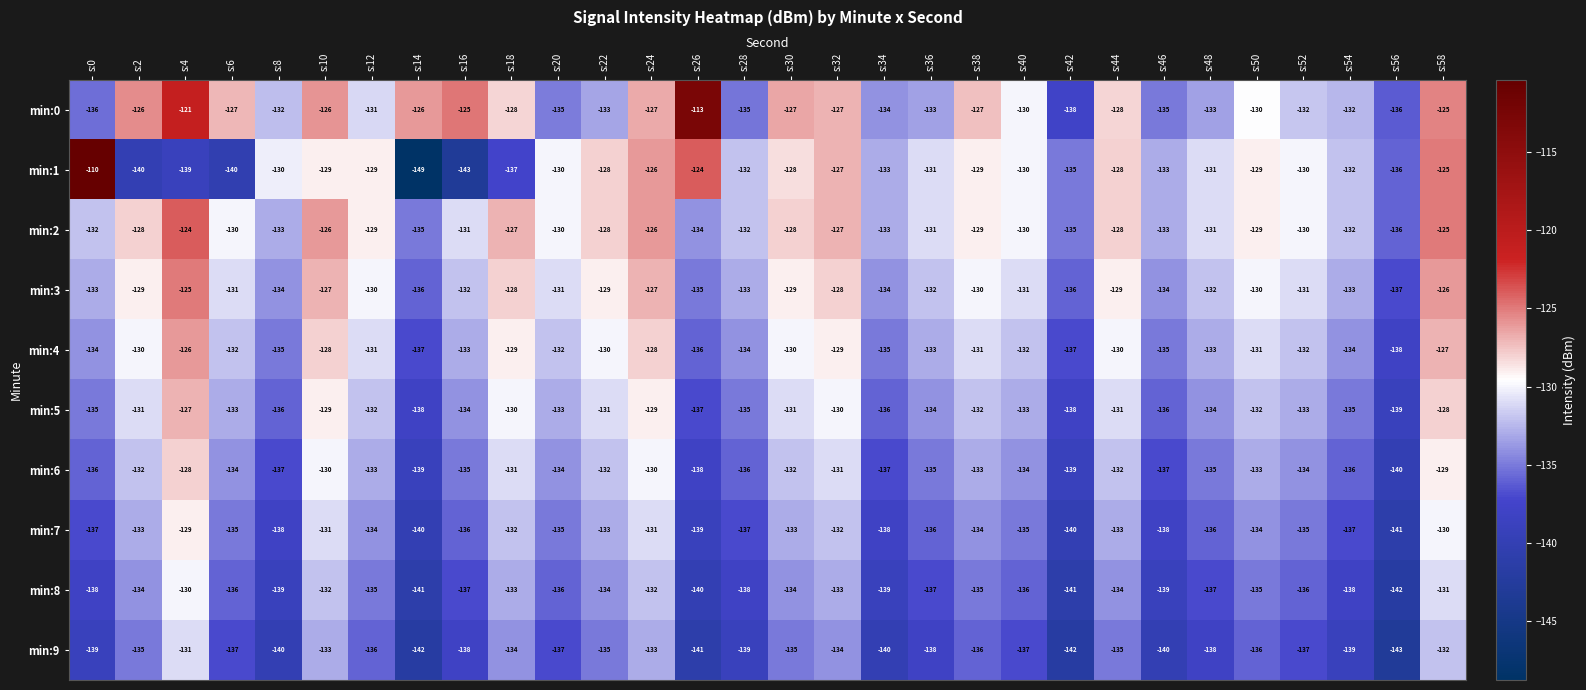

What is the average value of the min:4 series?

-132